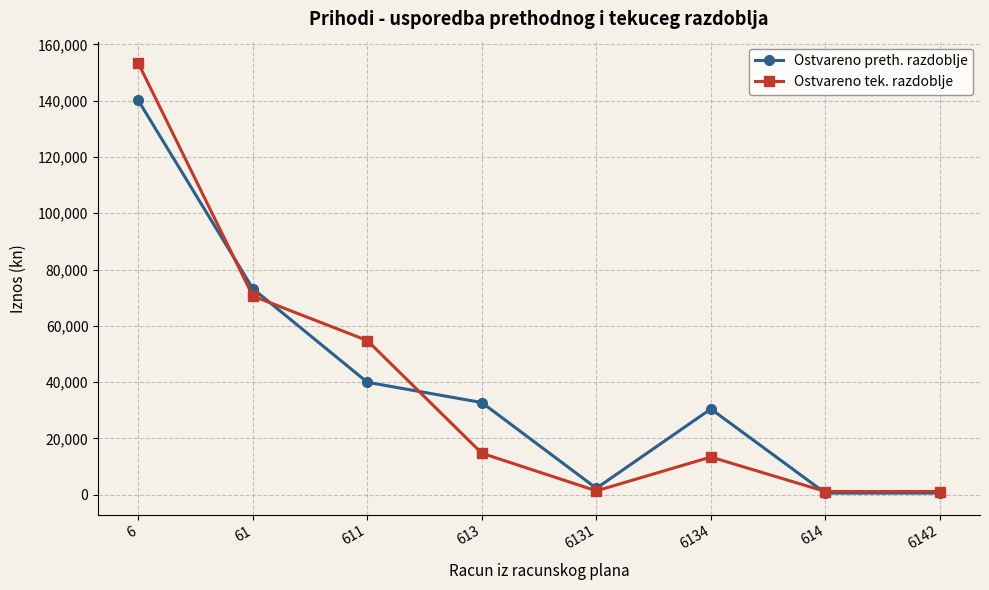

True or false: Ostvareno preth. razdoblje has more than 1 points higher than both neighbors.

False